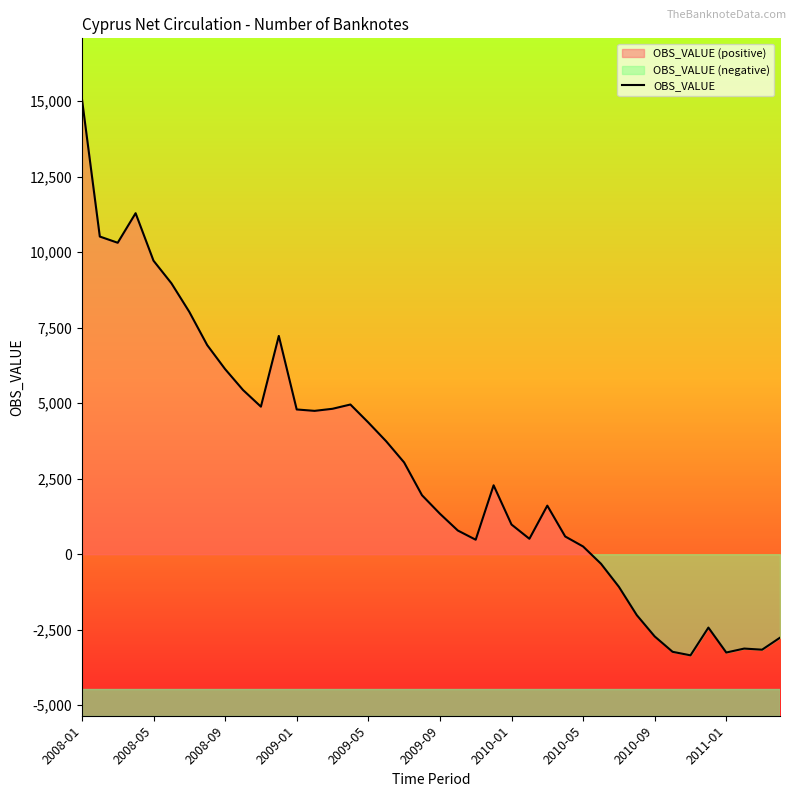

How many series are shown in this chart?

1